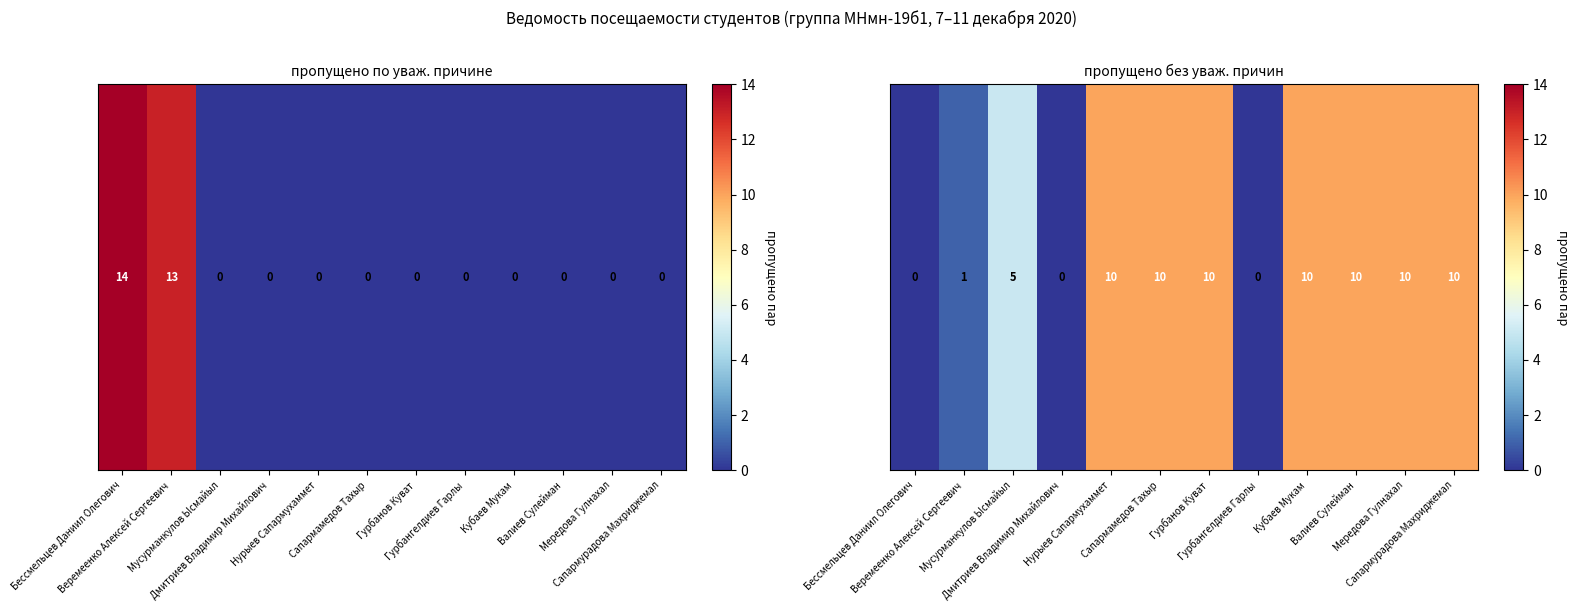

List the labels in order of value, largest first.

Нурыев Сапармухаммет, Сапармамедов Тахыр, Гурбанов Куват, Кубаев Мукам, Валиев Сулейман, Мередова Гулнахал, Сапармурадова Махриджемал, Мусурманкулов Ысмайыл, Веремеенко Алексей Сергеевич, Бессмельцев Даниил Олегович, Дмитриев Владимир Михайлович, Гурбангелдиев Гарлы